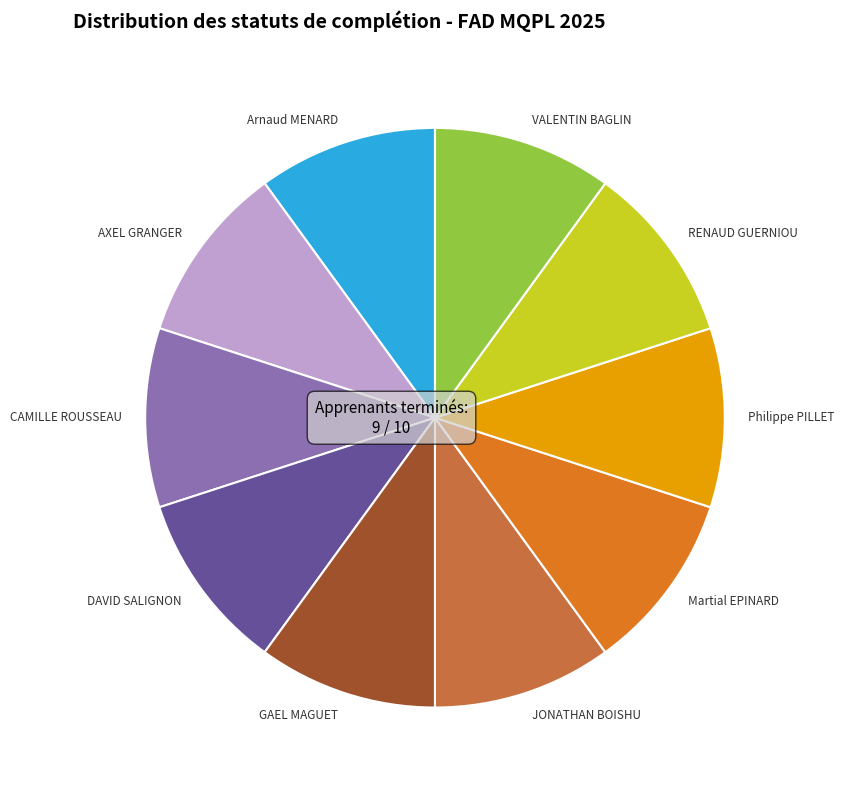

Is it true that AXEL GRANGER is 1% of the pie?

False